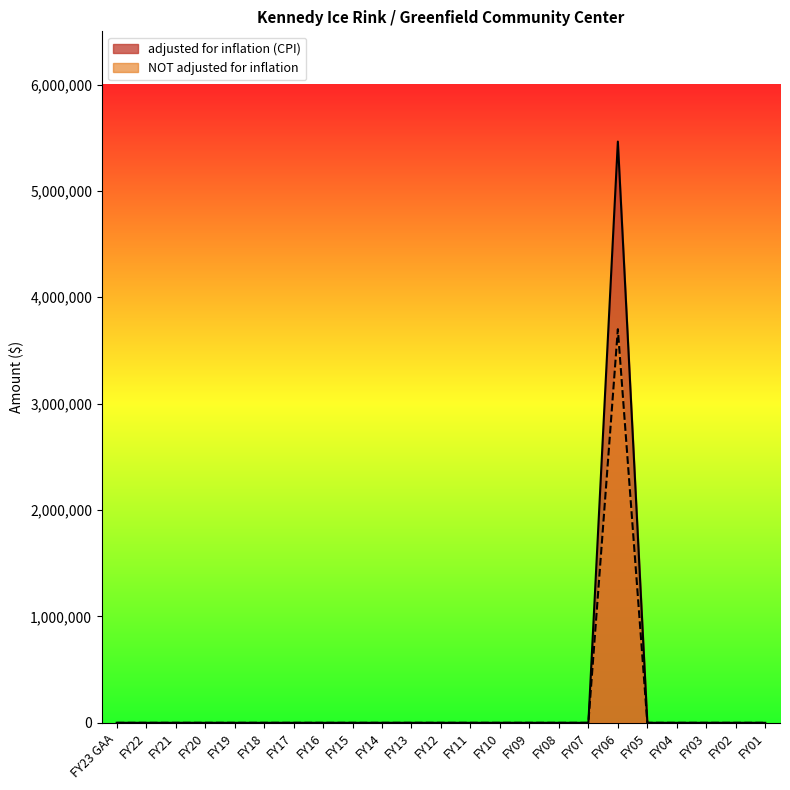

True or false: NOT adjusted for inflation has a value of 1867481 at FY12.

False